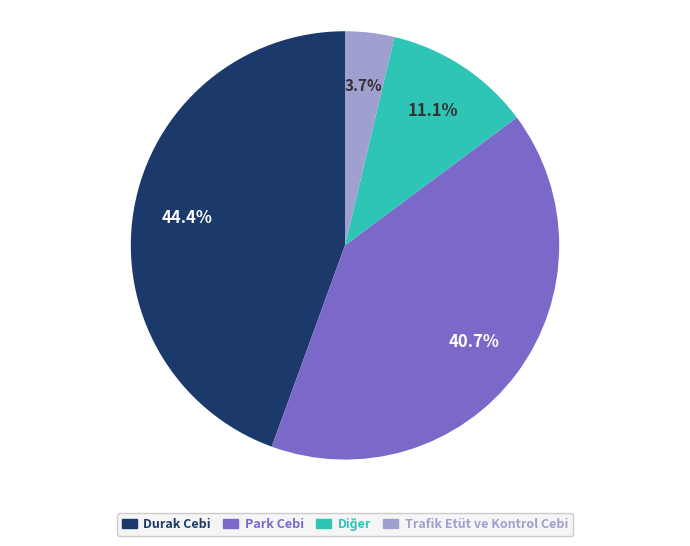

Approximately how many times larger is the value at Park Cebi compared to Trafik Etüt ve Kontrol Cebi?

11.0